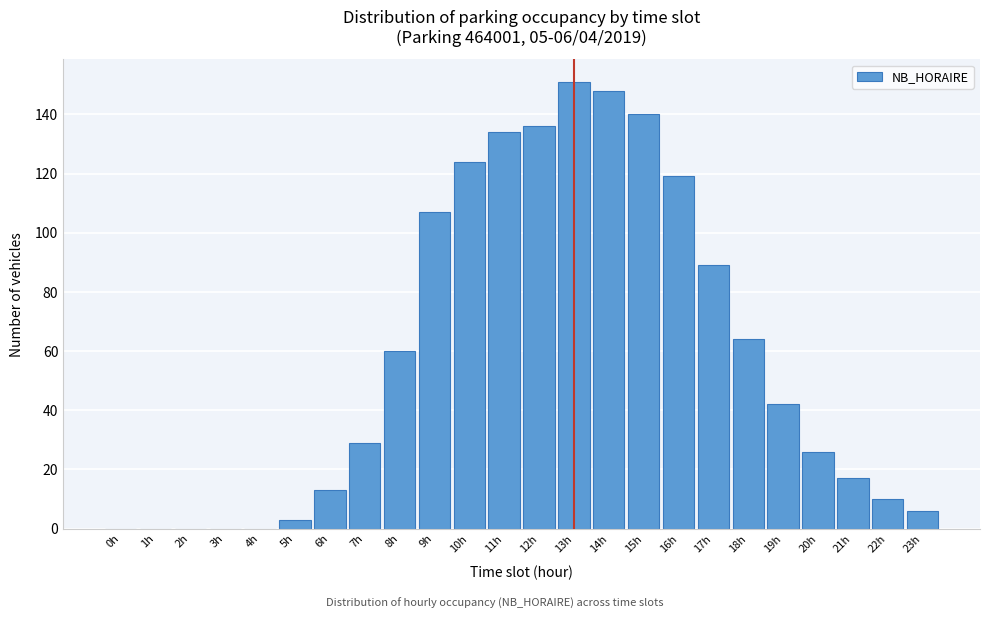

Reading left to right, extract all data points from this chart.

0h=0	1h=0	2h=0	3h=0	4h=0	5h=3	6h=13	7h=29	8h=60	9h=107	10h=124	11h=134	12h=136	13h=151	14h=148	15h=140	16h=119	17h=89	18h=64	19h=42	20h=26	21h=17	22h=10	23h=6